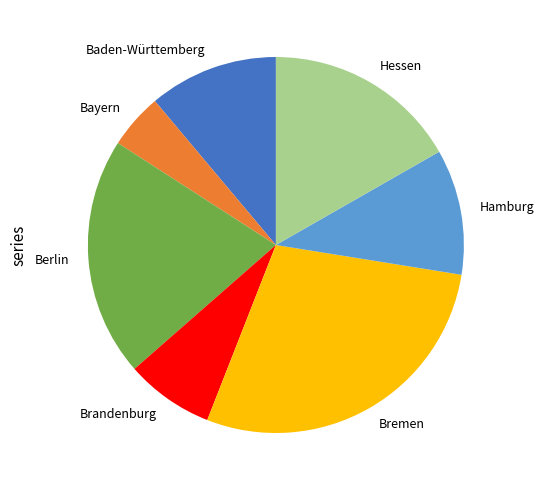

Does Bayern account for over 50% of the chart?

No